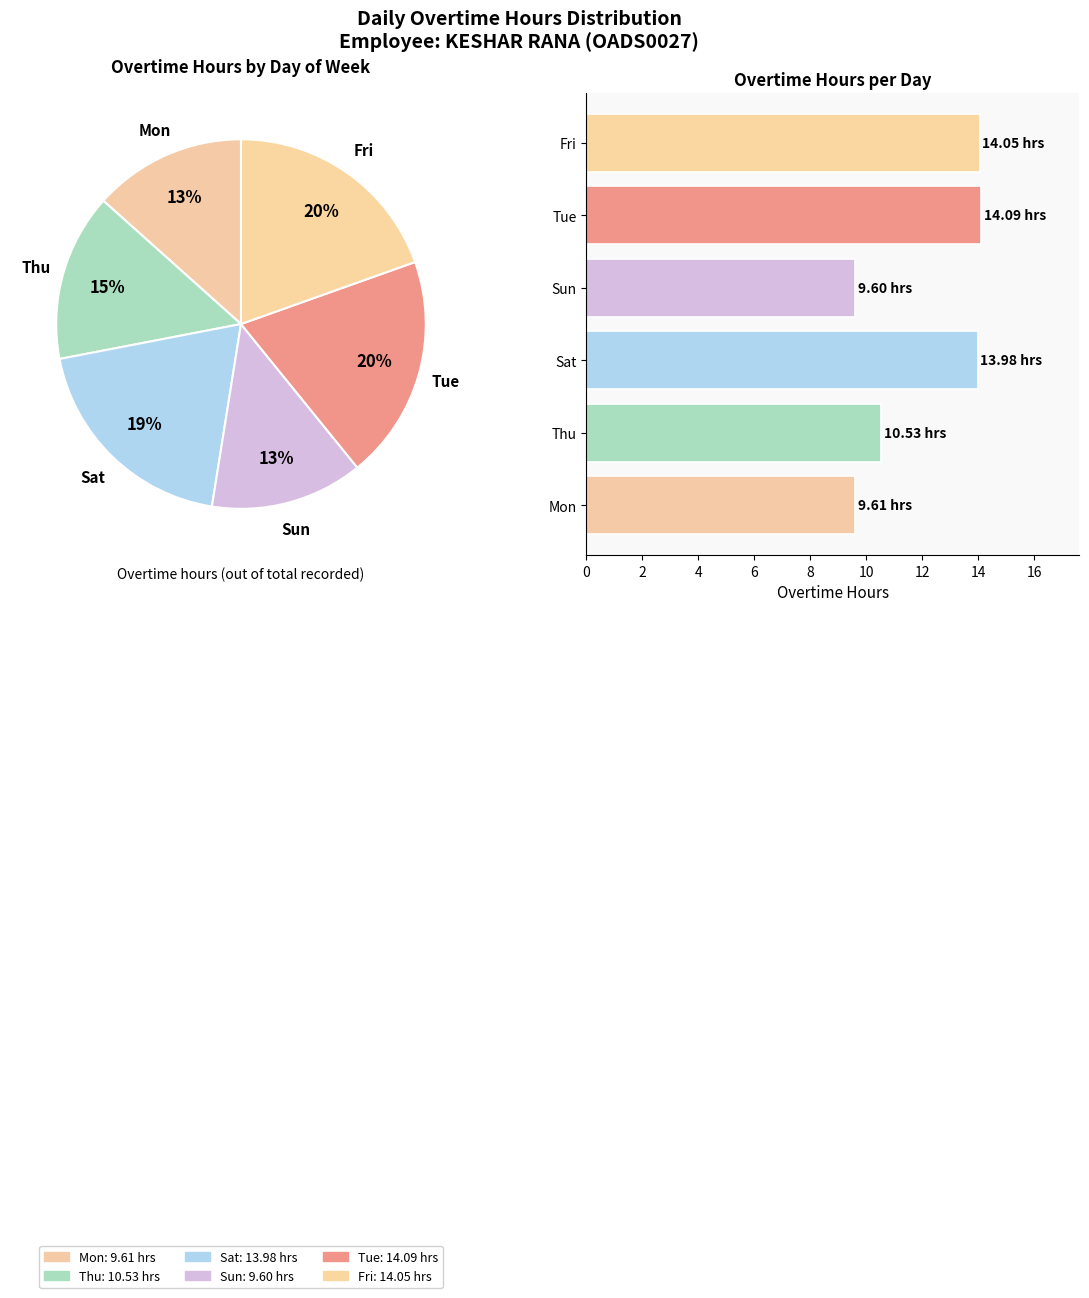

Which category has the biggest portion of the pie?

Tue